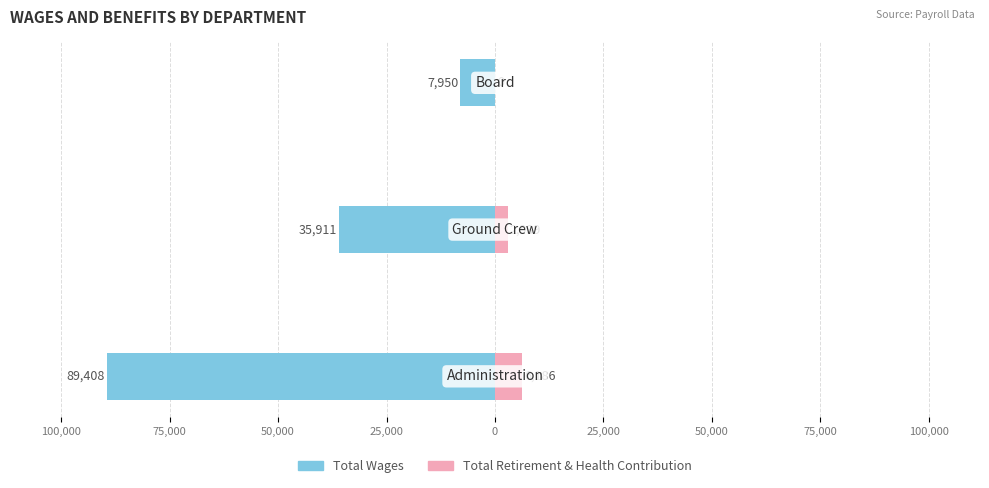

Are the bars horizontal?

Yes